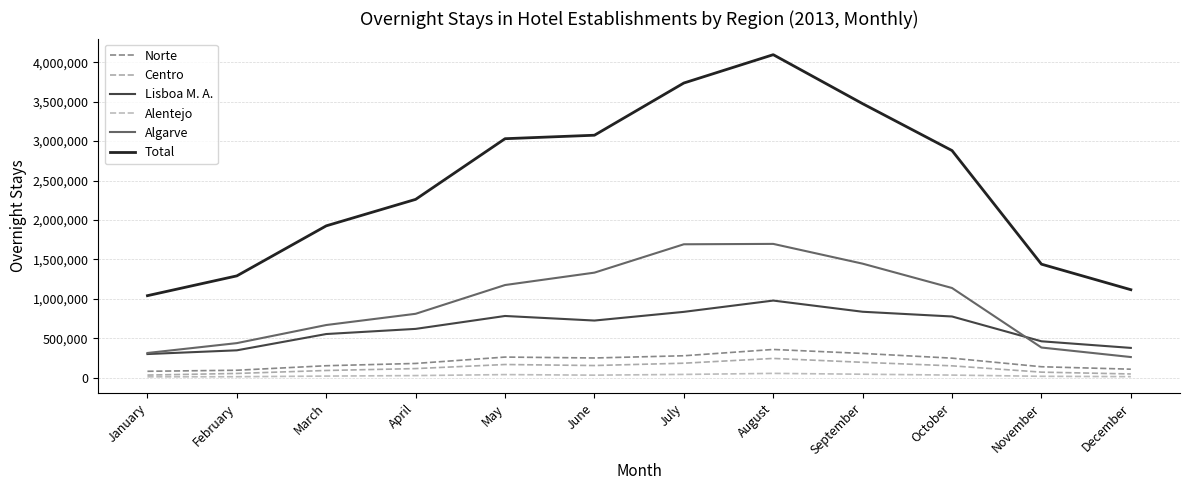

Reading left to right, transcribe all the data shown in this chart.

Norte: 81682	94892	152153	181021	261858	250395	278478	358242	307996	248058	139246	108320
Centro: 33587	54400	91925	115863	167526	154633	184175	244611	195477	150781	70888	47713
Lisboa M. A.: 300239	347536	553946	619144	782764	724868	835025	978067	836287	776252	461861	378108
Alentejo: 11620	12906	20925	27327	39727	32694	41931	55139	44472	33581	18173	13974
Algarve: 313640	438721	668145	810502	1174977	1332137	1691574	1696434	1445855	1137308	382774	262238
Total: 1040176	1291033	1925293	2260877	3029830	3073952	3735631	4094802	3473585	2879396	1439461	1115754